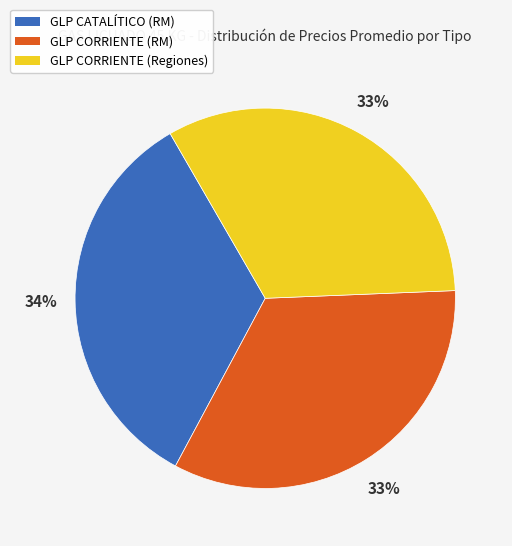

Is it true that GLP CORRIENTE (RM) is 33% of the pie?

True